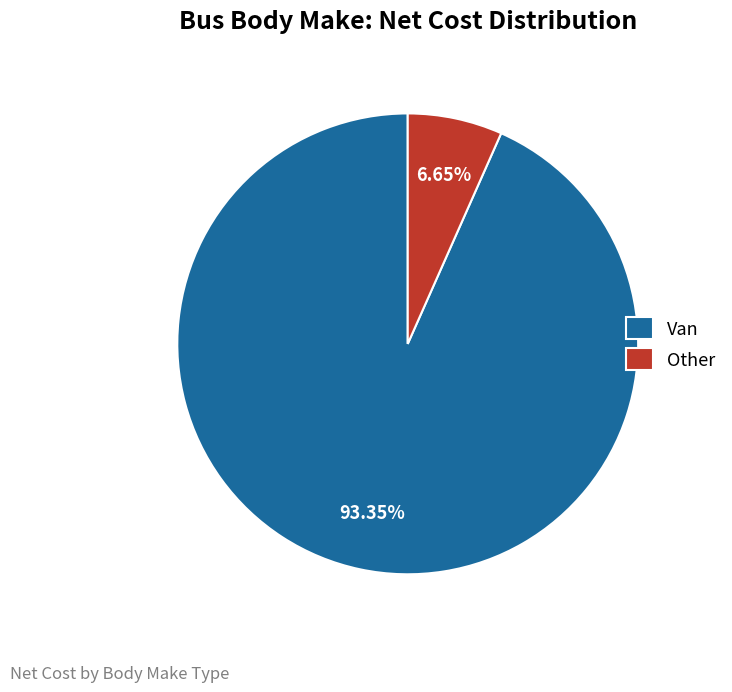

Which slice is the smallest?

Other